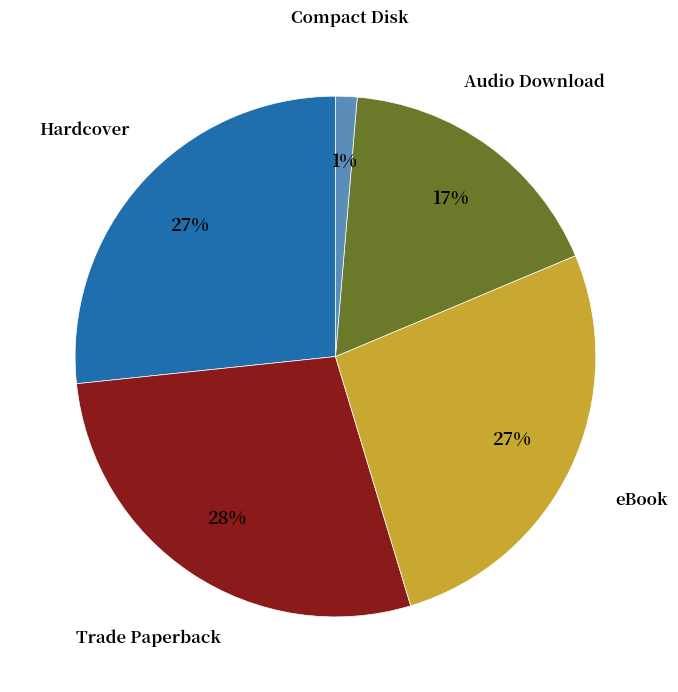

Which slice is the smallest?

Compact Disk